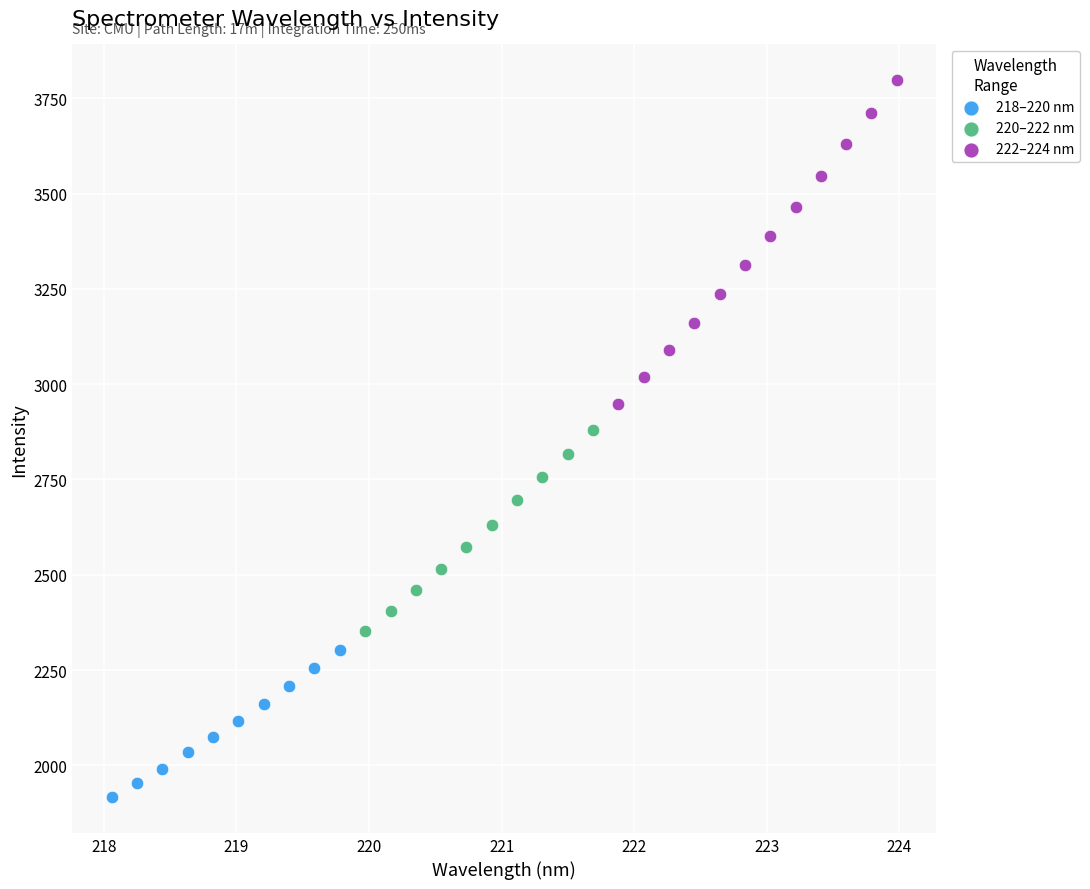

Which series reaches the minimum Y coordinate?

218–220 nm